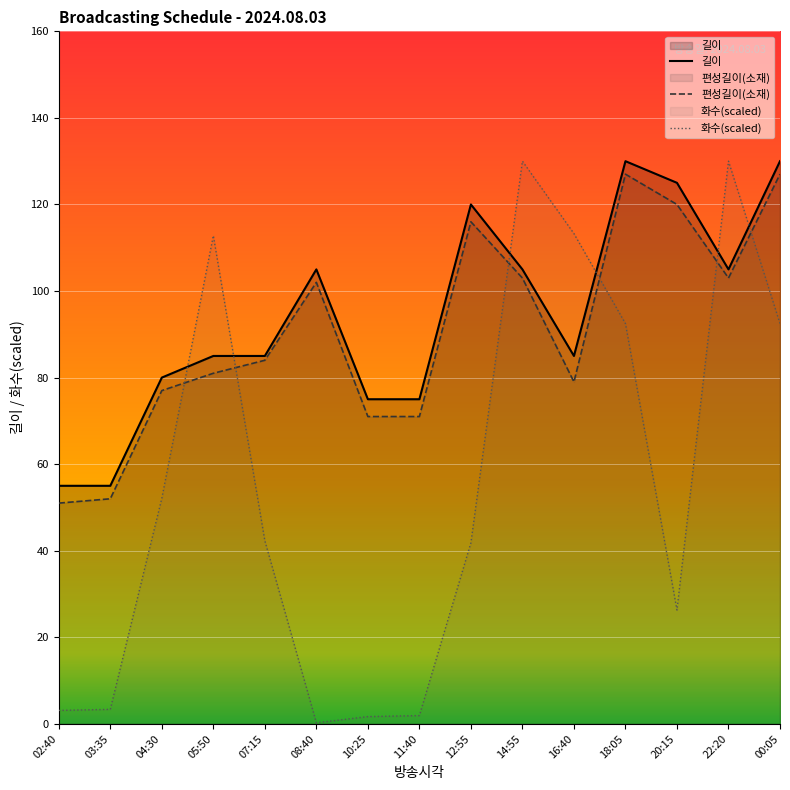

Reading left to right, extract all data points from this chart.

길이: 02:40=55.0	03:35=55.0	04:30=80.0	05:50=85.0	07:15=85.0	08:40=105.0	10:25=75.0	11:40=75.0	12:55=120.0	14:55=105.0	16:40=85.0	18:05=130.0	20:15=125.0	22:20=105.0	00:05=130.0
편성길이(소재): 02:40=51.0	03:35=52.0	04:30=77.0	05:50=81.0	07:15=84.0	08:40=102.0	10:25=71.0	11:40=71.0	12:55=116.0	14:55=103.0	16:40=79.0	18:05=127.0	20:15=120.0	22:20=103.0	00:05=127.0
화수: 02:40=3.1	03:35=3.3	04:30=52.1	05:50=112.8	07:15=42.3	08:40=0.2	10:25=1.7	11:40=1.9	12:55=41.8	14:55=130.0	16:40=113.3	18:05=92.5	20:15=26.3	22:20=130.0	00:05=92.5